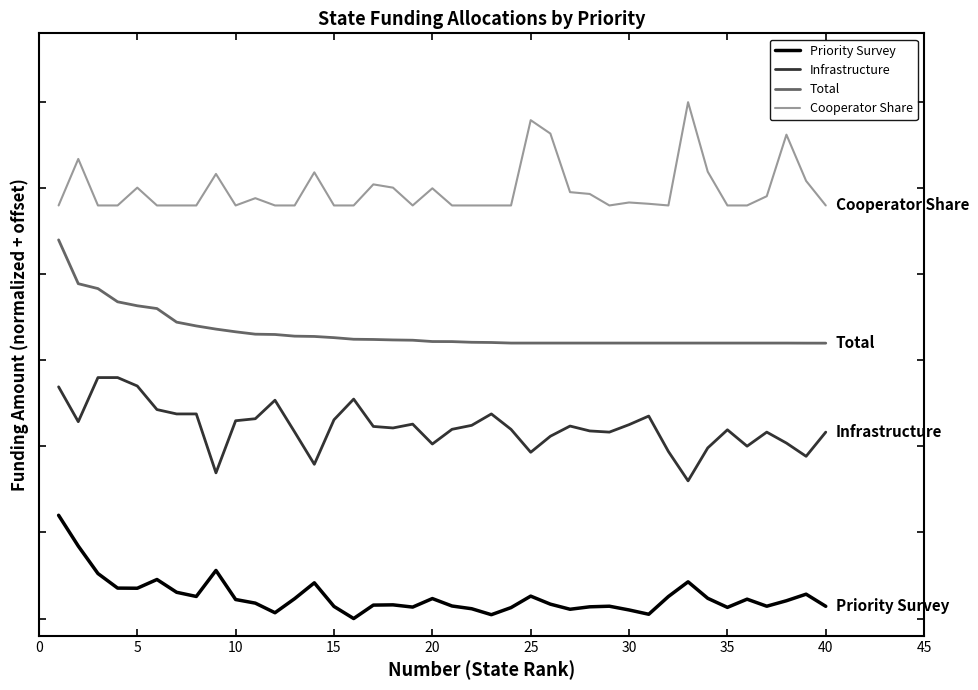

What is the maximum value for Priority Survey?

60000.0